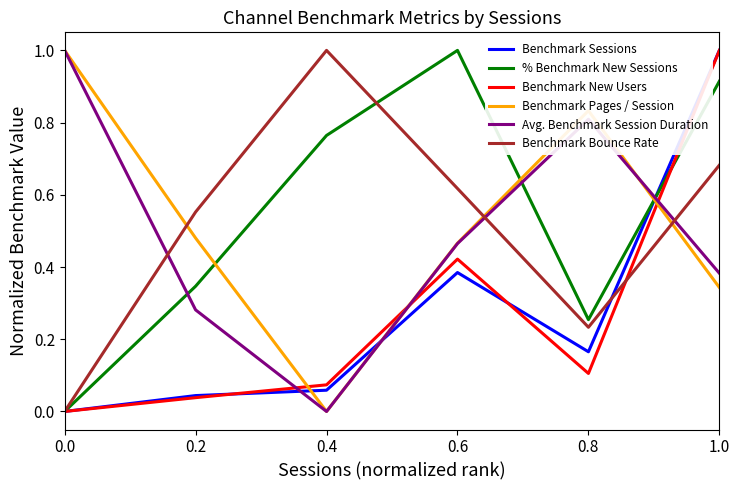

In Benchmark New Users, how many points are higher than both neighbors (excluding endpoints)?

1